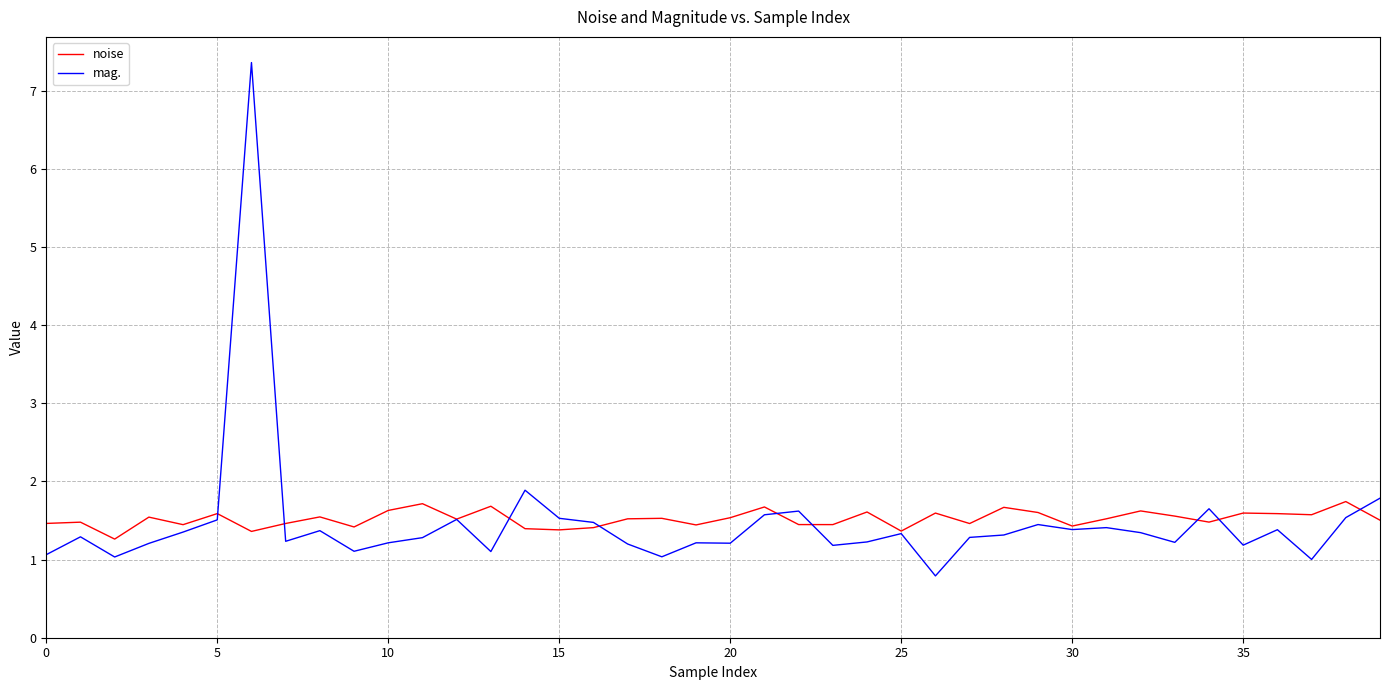

List the series in order of their peak value, highest first.

mag., noise